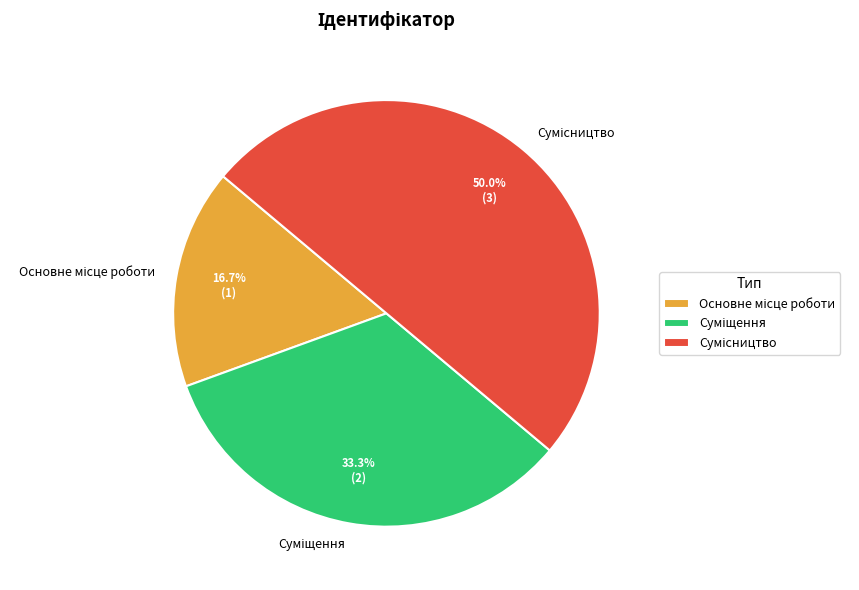

Is there a majority slice in this chart?

No